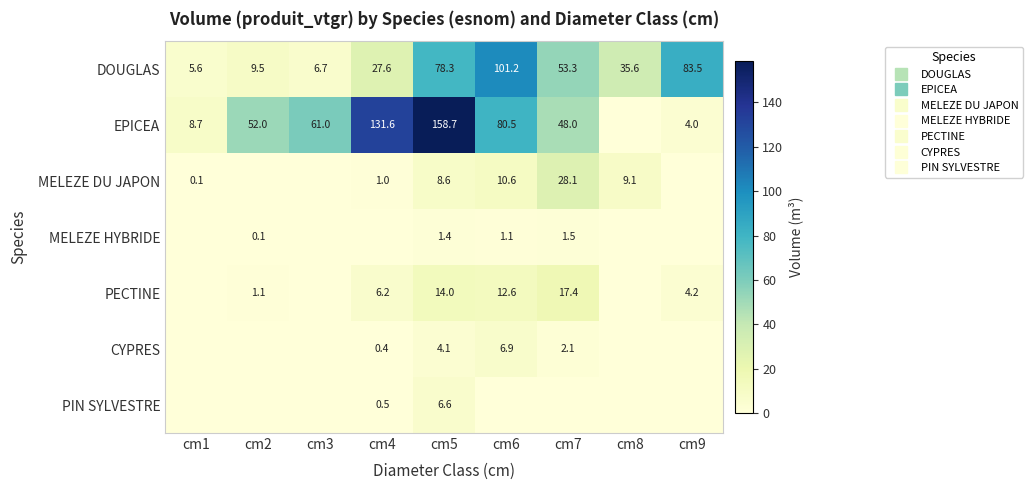

True or false: MELEZE HYBRIDE has a value of 0.4 at cm6.

False